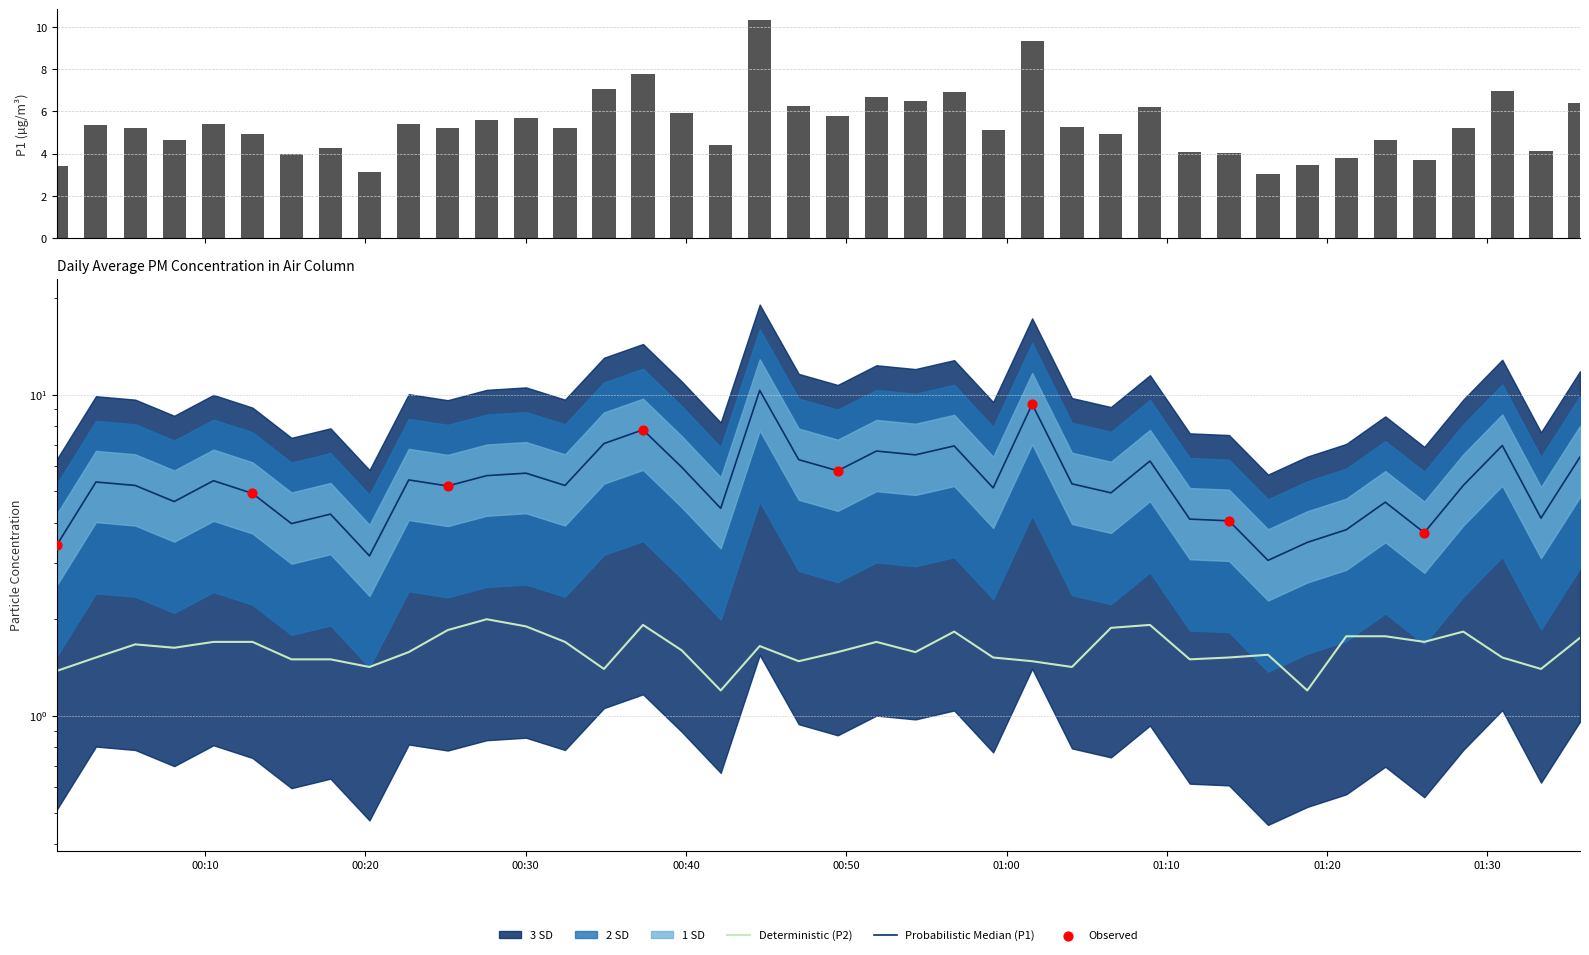

Which series has the largest total across all categories?

P1